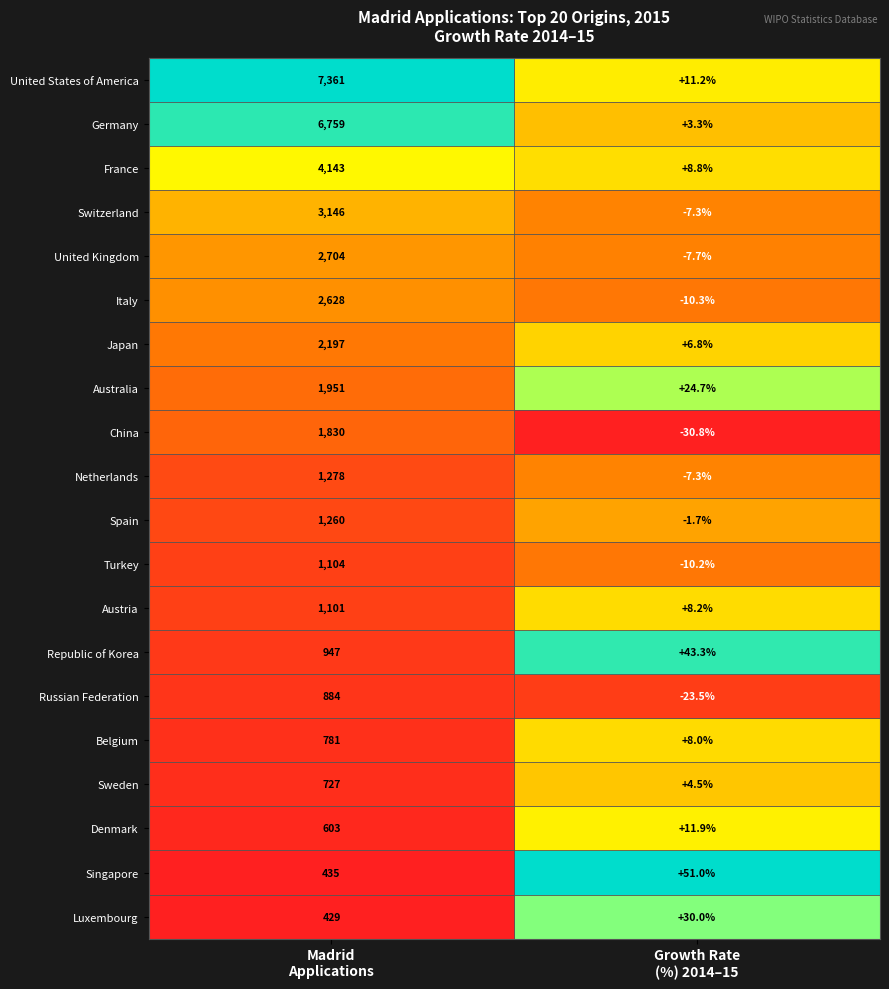

What is the lowest value of the Singapore series?

51.0